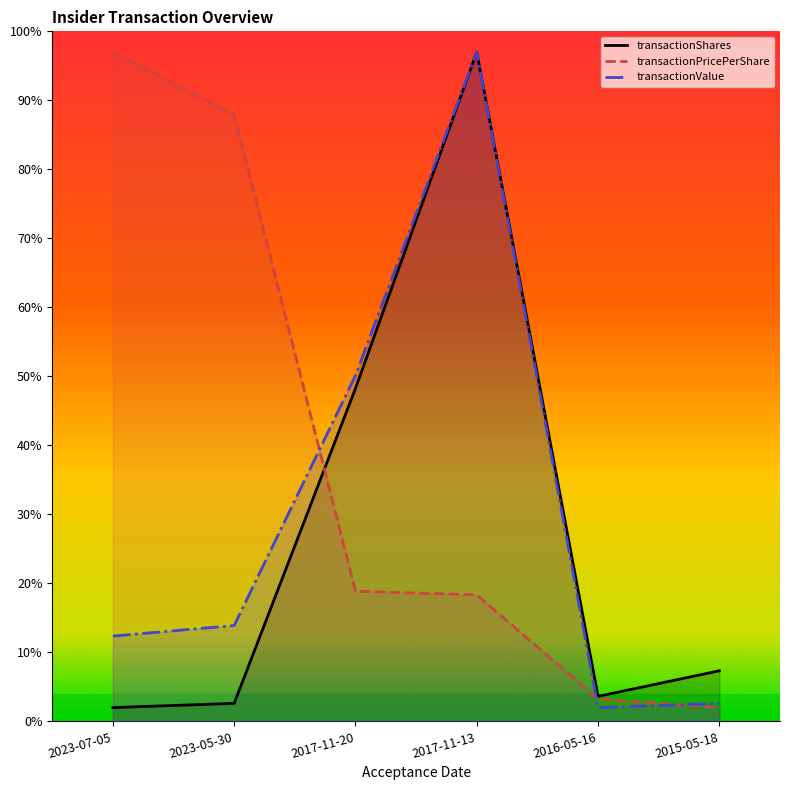

What is the difference between the maximum and minimum values in the transactionValue series?

95.0